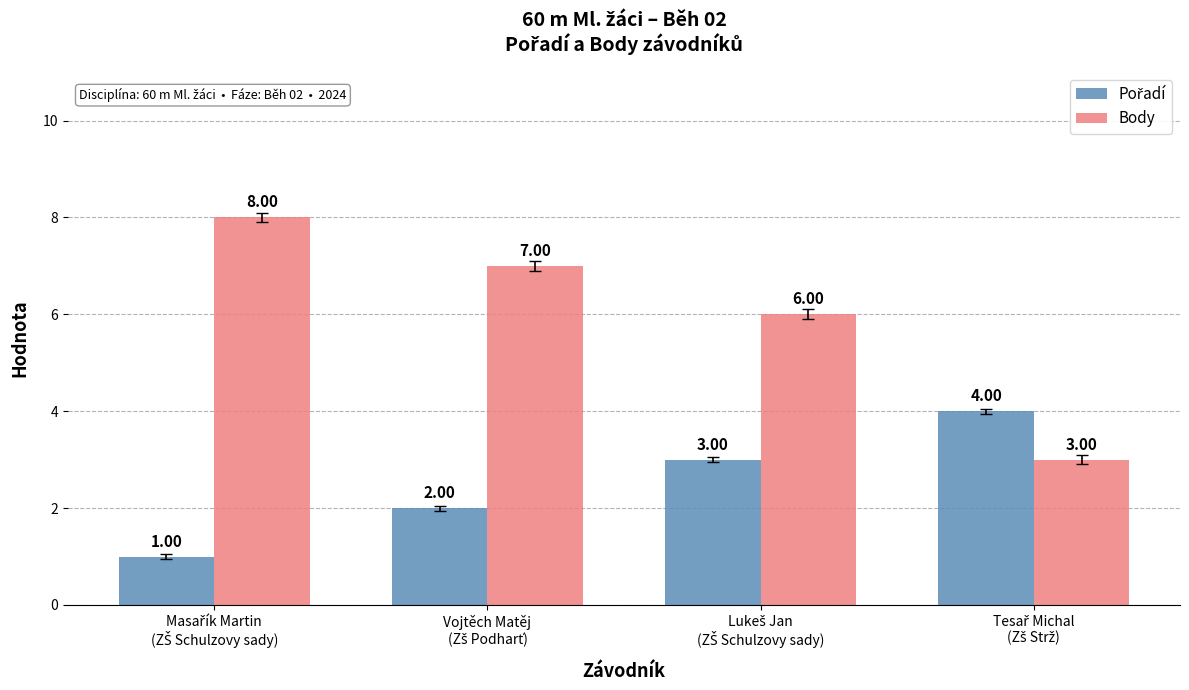

At how many categories does at least one series exceed 3?

4